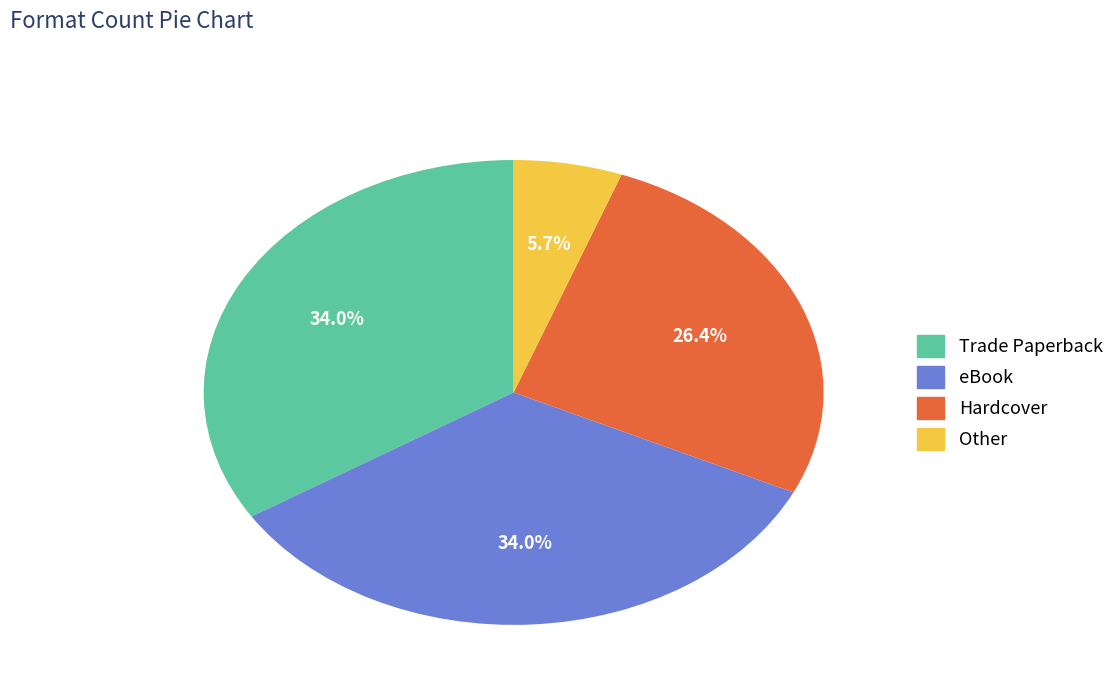

Combined, do Other and Hardcover account for over 50%?

No